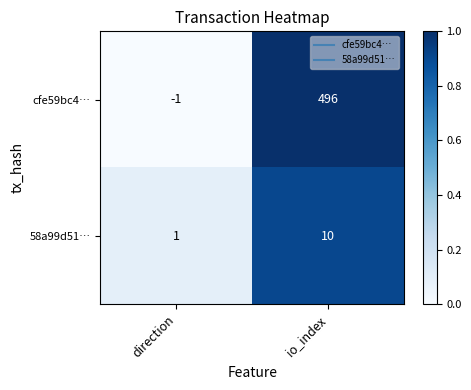

Count the number of categories in the chart.

2